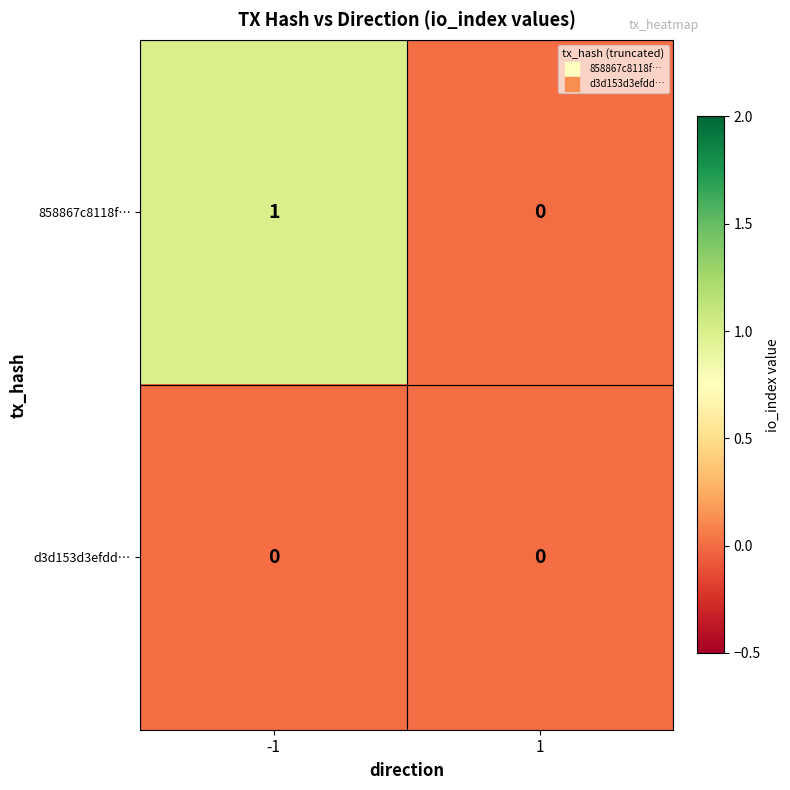

The value of 858867c8118f… at -1 is 0. True or false?

False